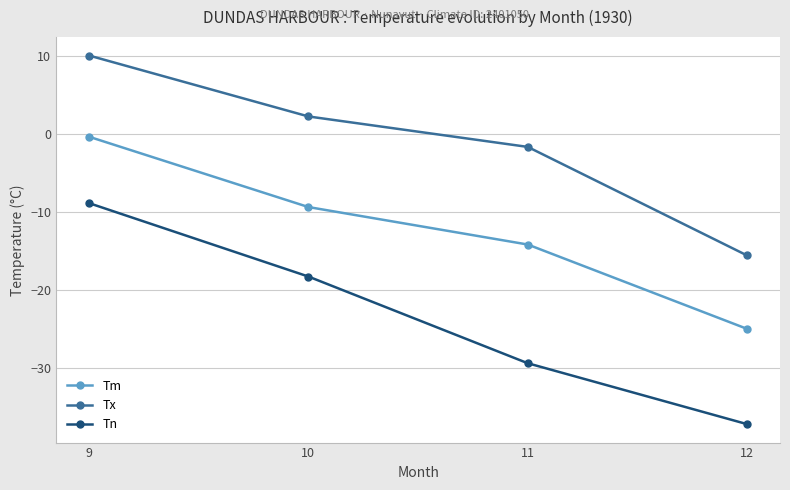

What is the average value of the Tn series?

-23.4